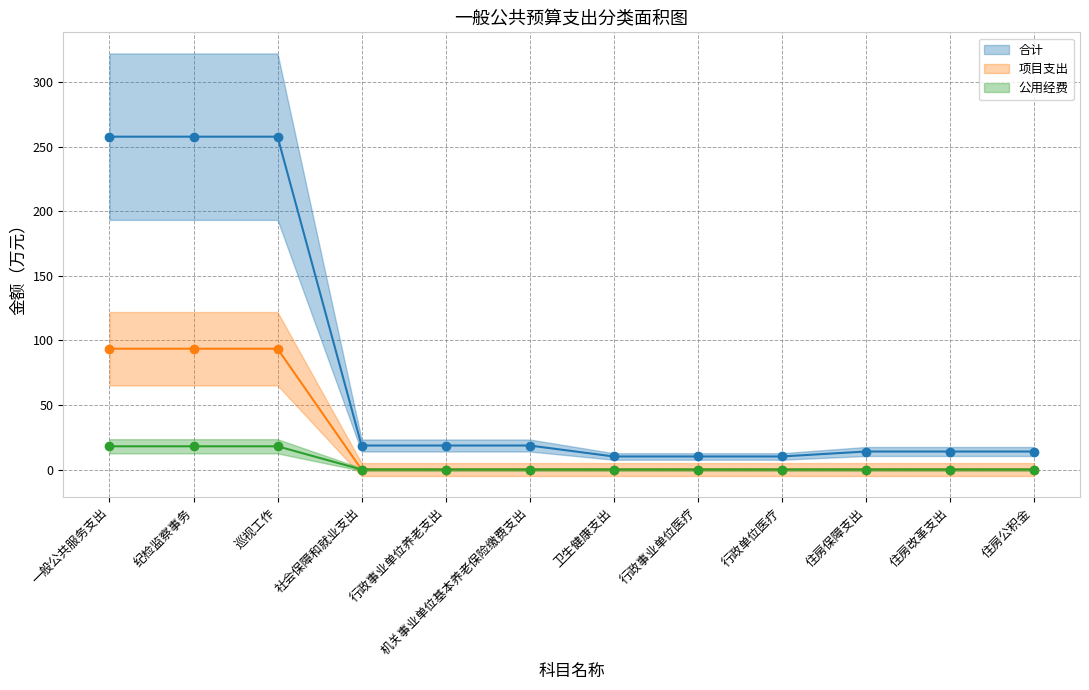

True or false: 公用经费 and 项目支出 intersect in this chart.

False